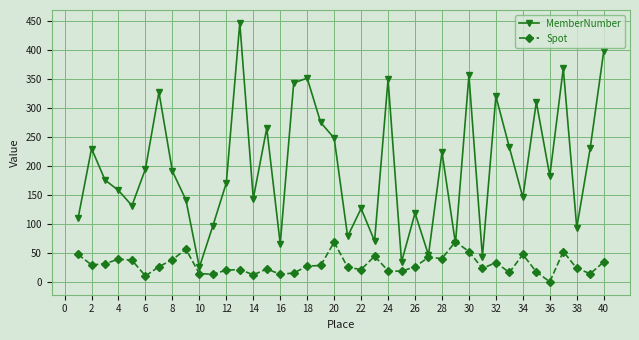

List the series in order of their overall mean, lowest first.

Spot, MemberNumber